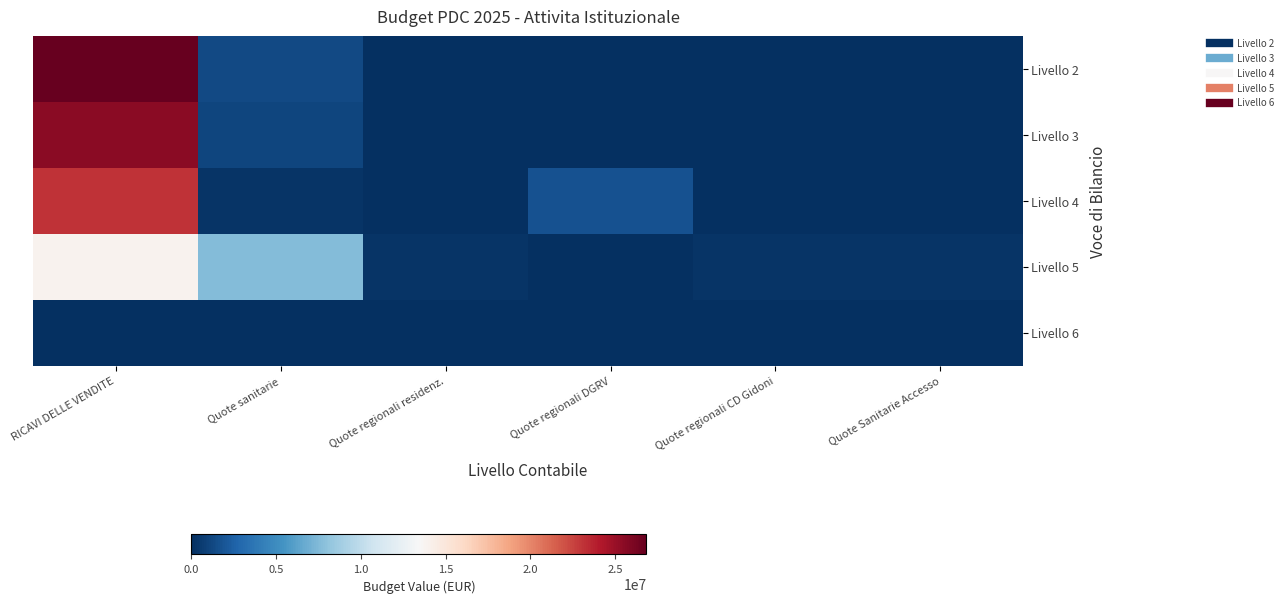

Reading left to right, what are all the values shown in this chart?

Livello 2: RICAVI DELLE VENDITE=26854884.3	Quote sanitarie=1315000.0	Quote regionali residenz.=0.0	Quote regionali DGRV=0.0	Quote regionali CD Gidoni=0.0	Quote Sanitarie Accesso=0.0
Livello 3: RICAVI DELLE VENDITE=25539884.3	Quote sanitarie=1064000.0	Quote regionali residenz.=12000.0	Quote regionali DGRV=0.0	Quote regionali CD Gidoni=0.0	Quote Sanitarie Accesso=0.0
Livello 4: RICAVI DELLE VENDITE=23130308.7	Quote sanitarie=300000.0	Quote regionali residenz.=45000.0	Quote regionali DGRV=1681373.0	Quote regionali CD Gidoni=0.0	Quote Sanitarie Accesso=0.0
Livello 5: RICAVI DELLE VENDITE=13885430.3	Quote sanitarie=7573156.0	Quote regionali residenz.=245280.0	Quote regionali DGRV=18980.0	Quote regionali CD Gidoni=245136.4	Quote Sanitarie Accesso=251850.0
Livello 6: RICAVI DELLE VENDITE=96621.0	Quote sanitarie=40000.0	Quote regionali residenz.=0.0	Quote regionali DGRV=0.0	Quote regionali CD Gidoni=0.0	Quote Sanitarie Accesso=0.0